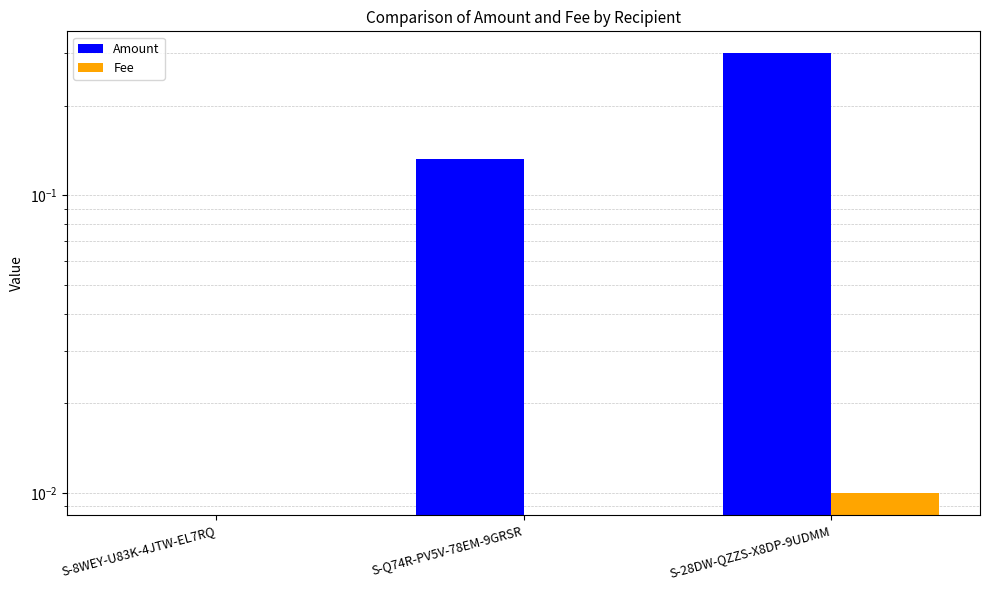

Count the number of categories in the chart.

3